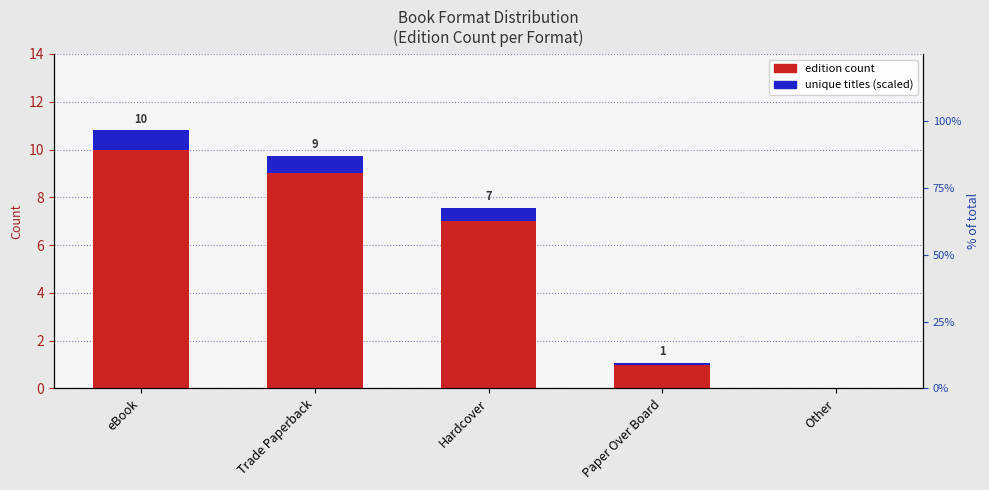

Between Hardcover and Paper Over Board, which series saw the biggest shift?

edition count